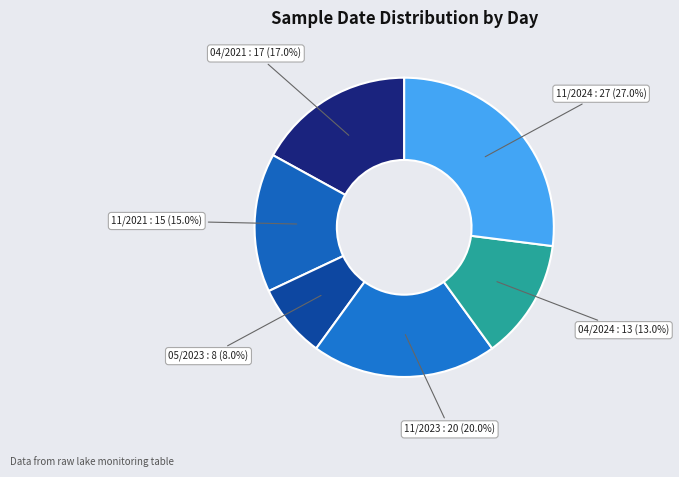

Does 11/2021 account for over 50% of the chart?

No